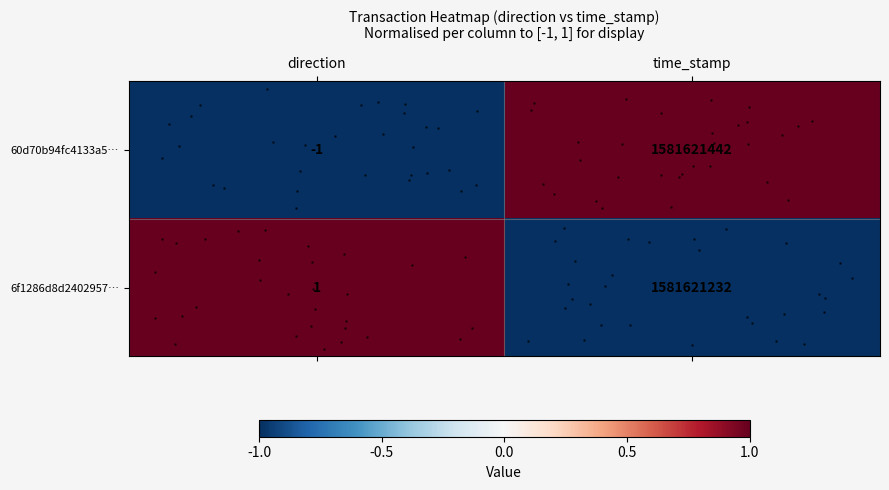

List the series in order of their peak value, highest first.

60d70b94fc4133a5…, 6f1286d8d2402957…